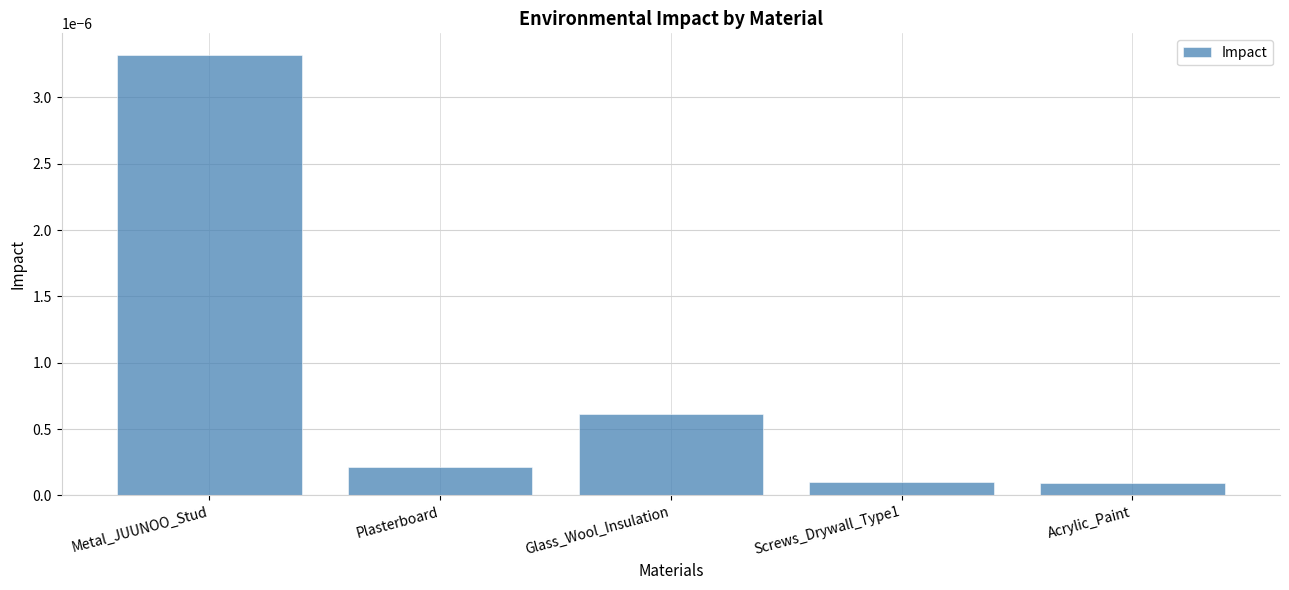

What is the label of the 1st bar from the right?

Acrylic_Paint